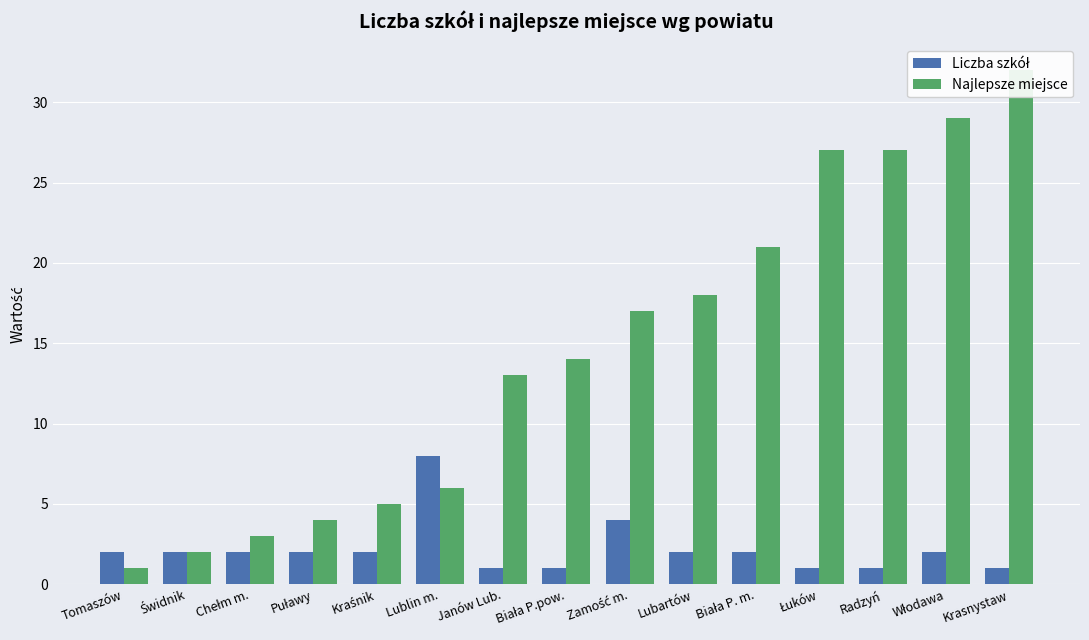

List the series in order of their peak value, highest first.

Najlepsze miejsce, Liczba szkół